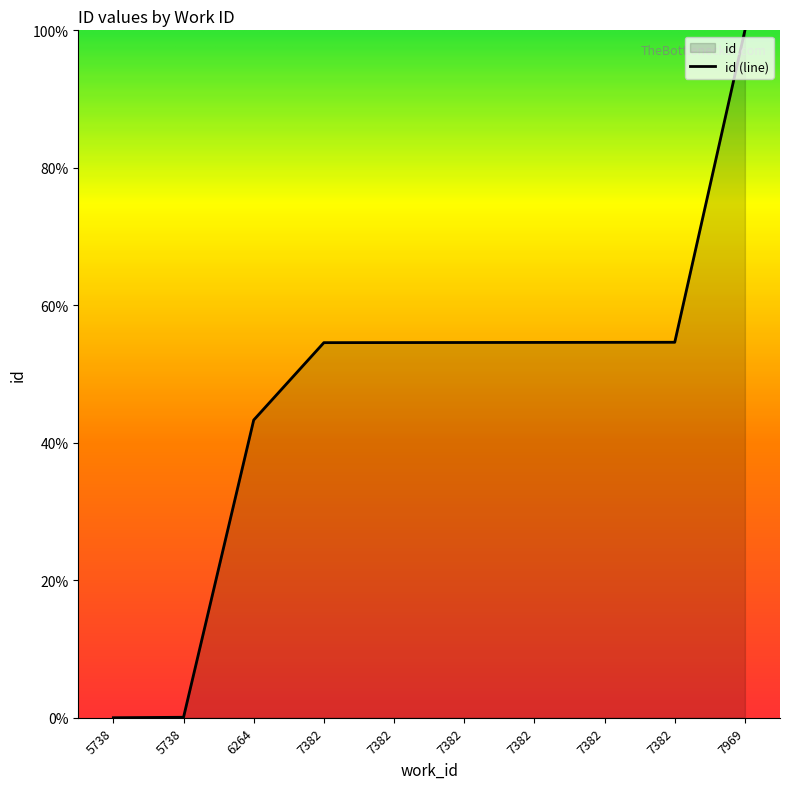

What is the change in value from 7382 to 7969?

+45.4